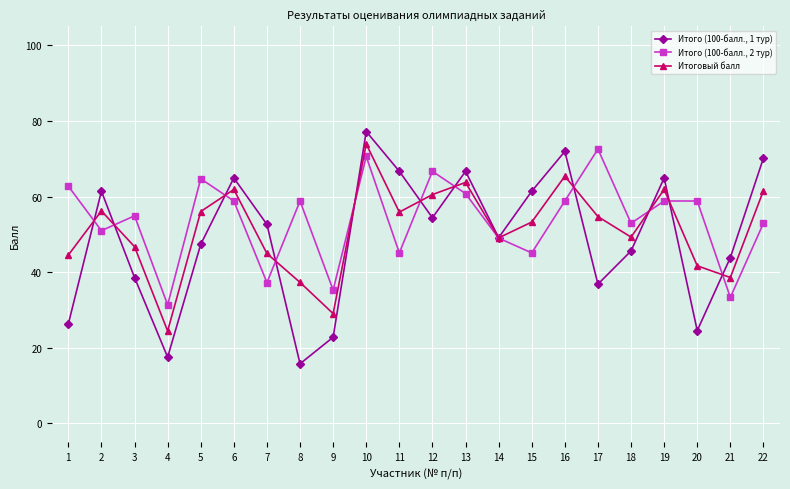

Which series ends up on top after the final intersection of Итоговый балл and Итого (100-балл., 2 тур)?

Итоговый балл